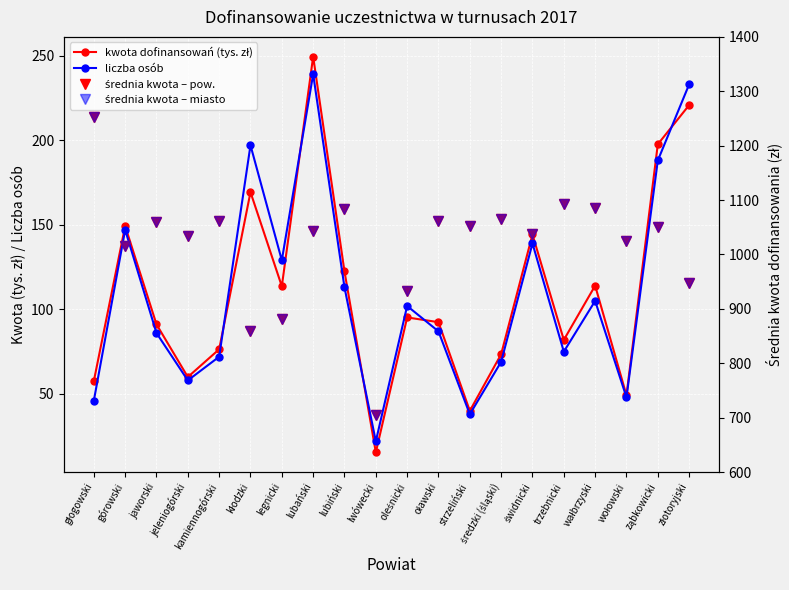

Reading right to left, what are all the values shown in this chart?

kwota dofinansowań (tys. zł): 220.7	197.6	49.2	114.0	81.9	144.3	73.5	40.0	92.4	95.2	15.5	122.4	249.4	113.7	169.3	76.4	60.0	91.1	149.2	57.6
liczba osób: 233.0	188.0	48.0	105.0	75.0	139.0	69.0	38.0	87.0	102.0	22.0	113.0	239.0	129.0	197.0	72.0	58.0	86.0	147.0	46.0
średnia kwota – pow.: 947.4	1050.9	1024.7	1085.8	1092.4	1037.9	1065.0	1052.6	1062.4	933.6	704.4	1083.2	1043.4	881.0	859.2	1061.1	1034.5	1059.7	1015.1	1252.2
średnia kwota – miasto: 947.4	1050.9	1024.7	1085.8	1092.4	1037.9	1065.0	1052.6	1062.4	933.6	704.4	1083.2	1043.4	881.0	859.2	1061.1	1034.5	1059.7	1015.1	1252.2